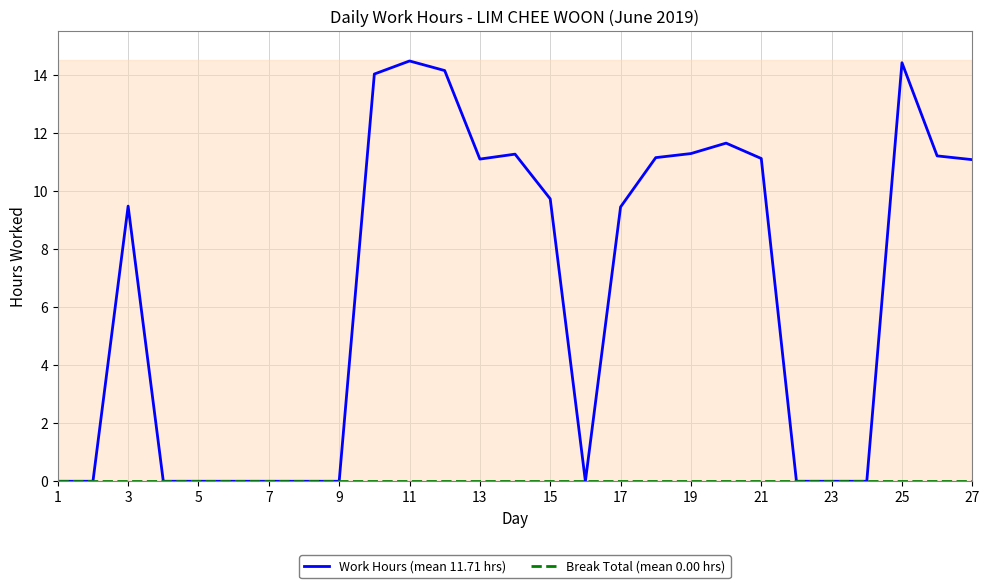

What is the sum of all Work Hours (mean 11.71 hrs) values?

175.6